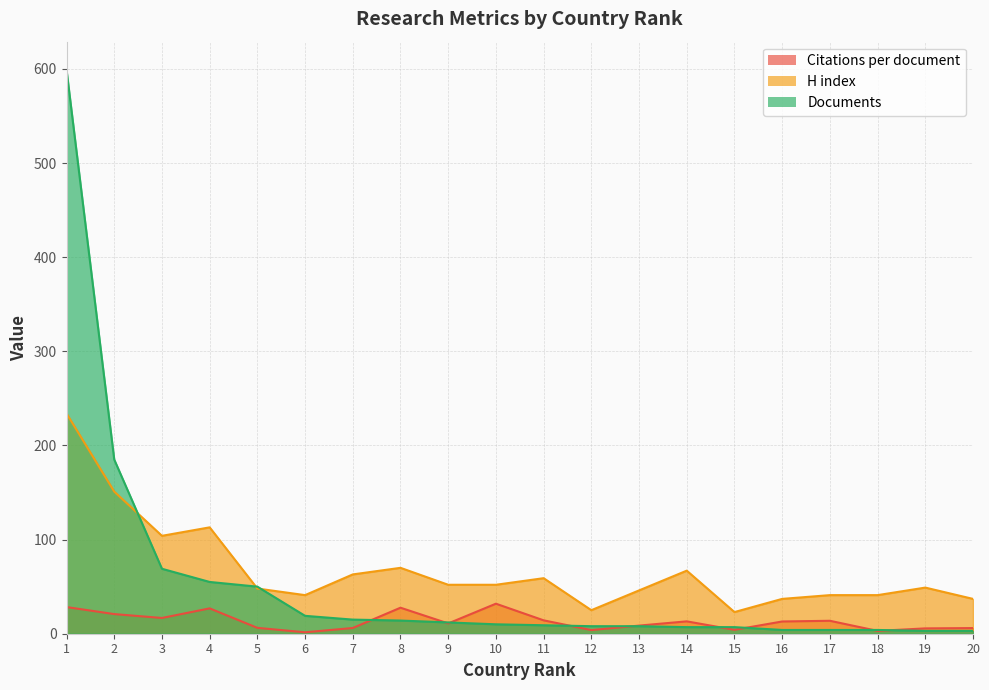

What is the minimum value for H index?

23.0